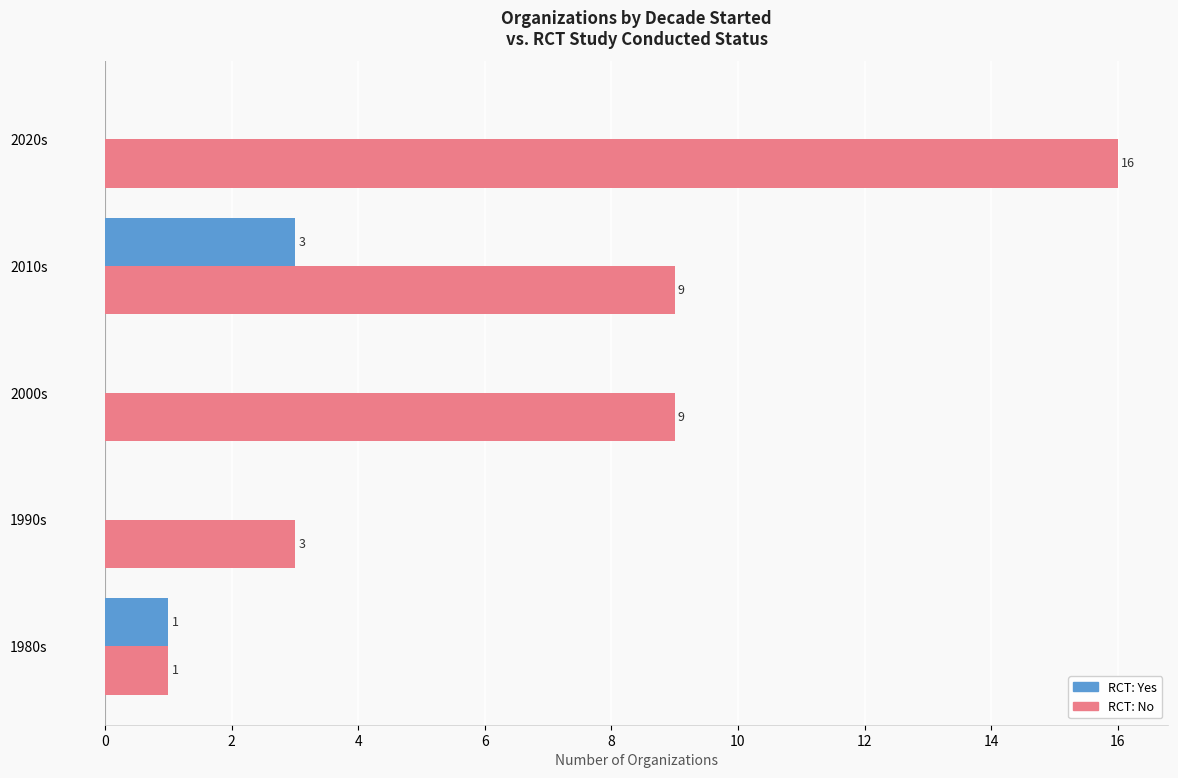

What is the sum of the RCT: No values at 2010s and 1990s?

12